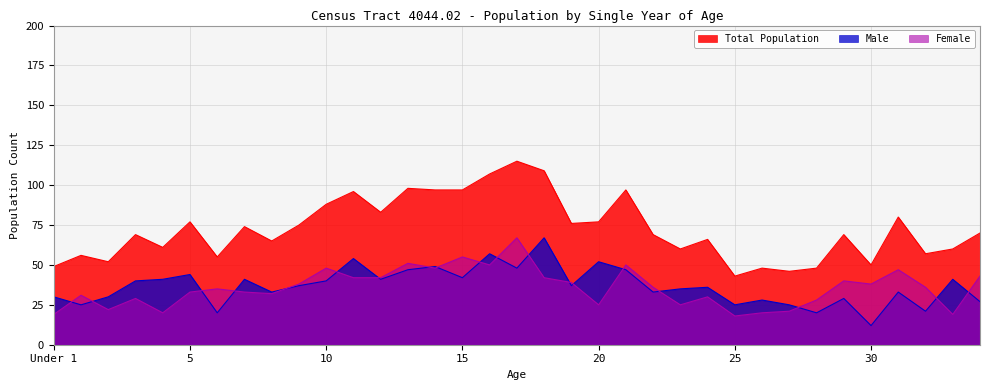

True or false: Total Population has a value of 152 at 18.

False